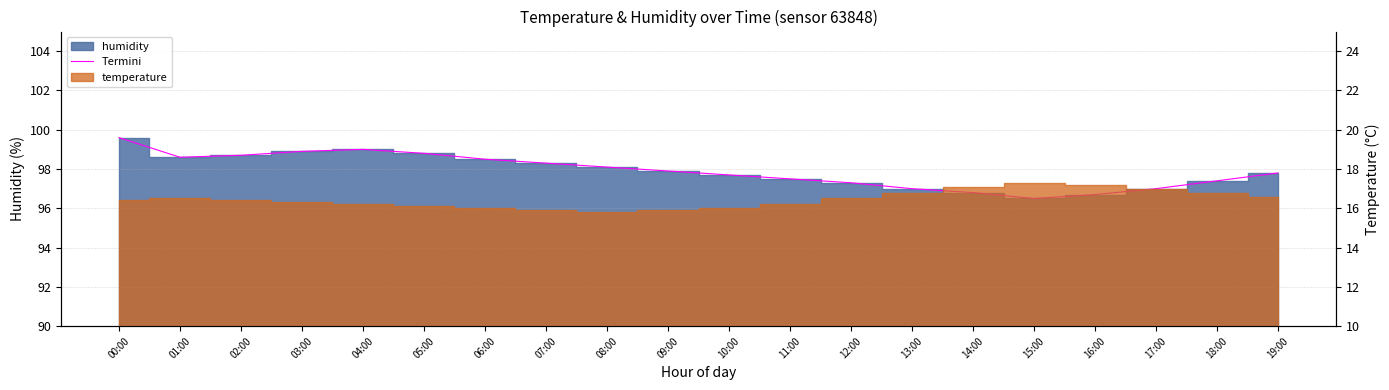

How many values are below 97?

3